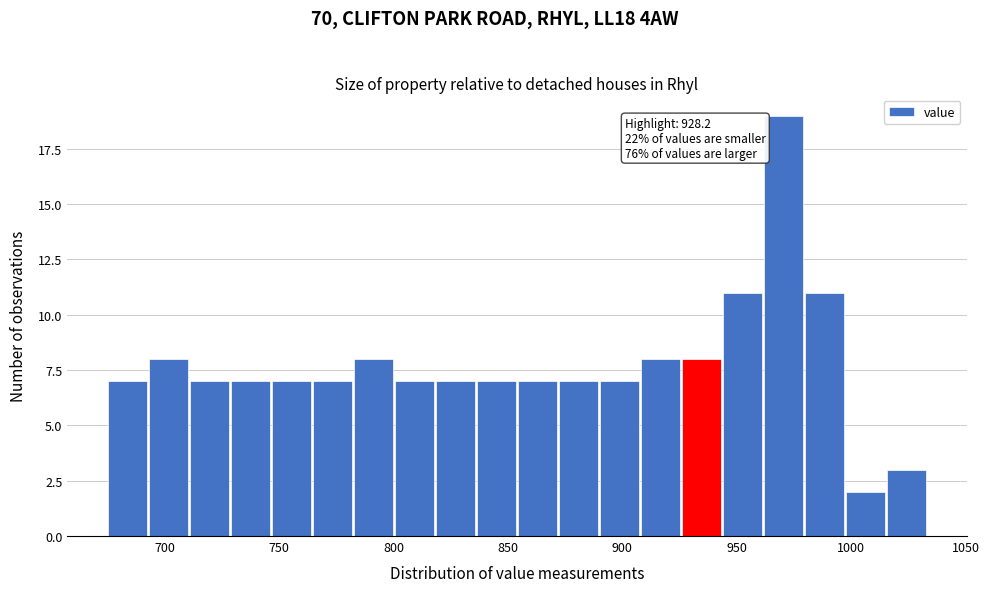

Read against the x-axis, roughly where is the centre of the tallest bar?

970